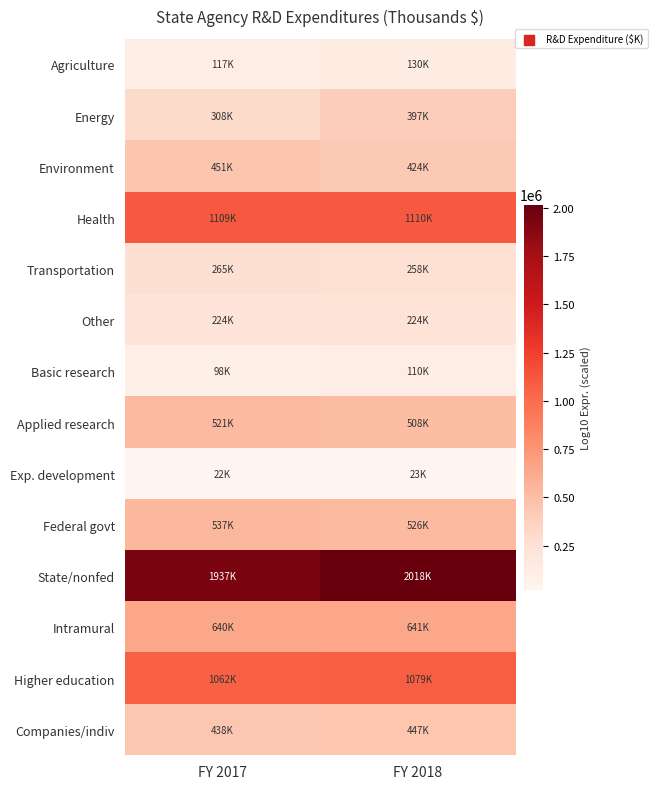

Which has a higher value, FY 2018 or FY 2017?

FY 2018